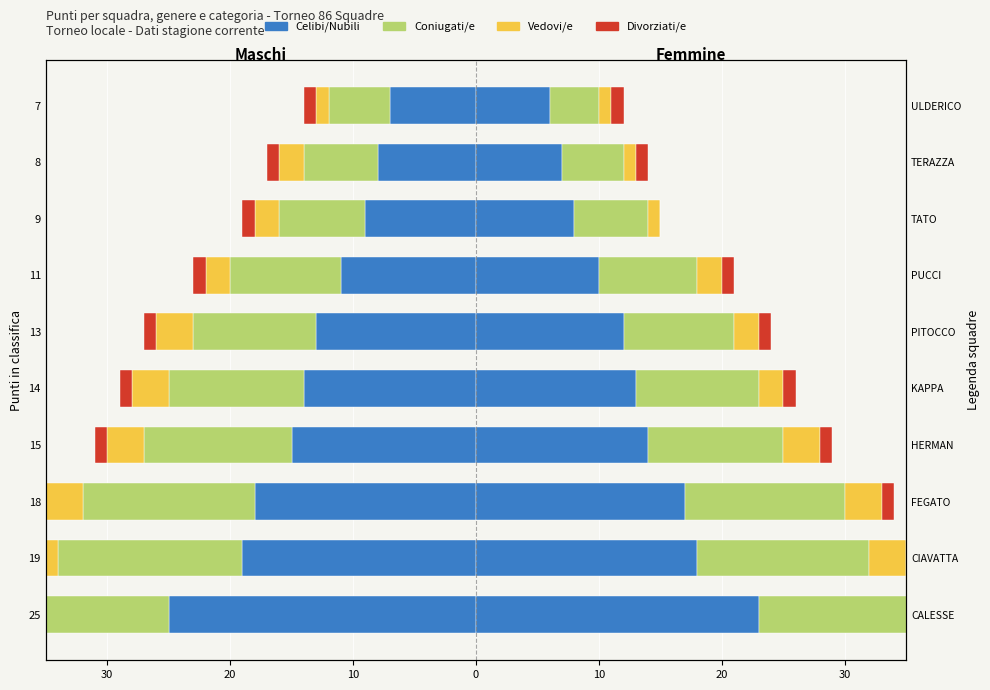

What is the sum of the Vedovi/e values at 9 and 8?

-4